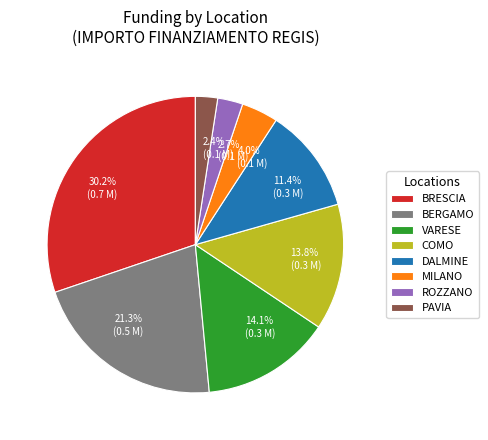

To the nearest percent, what is the average slice percentage?

12%